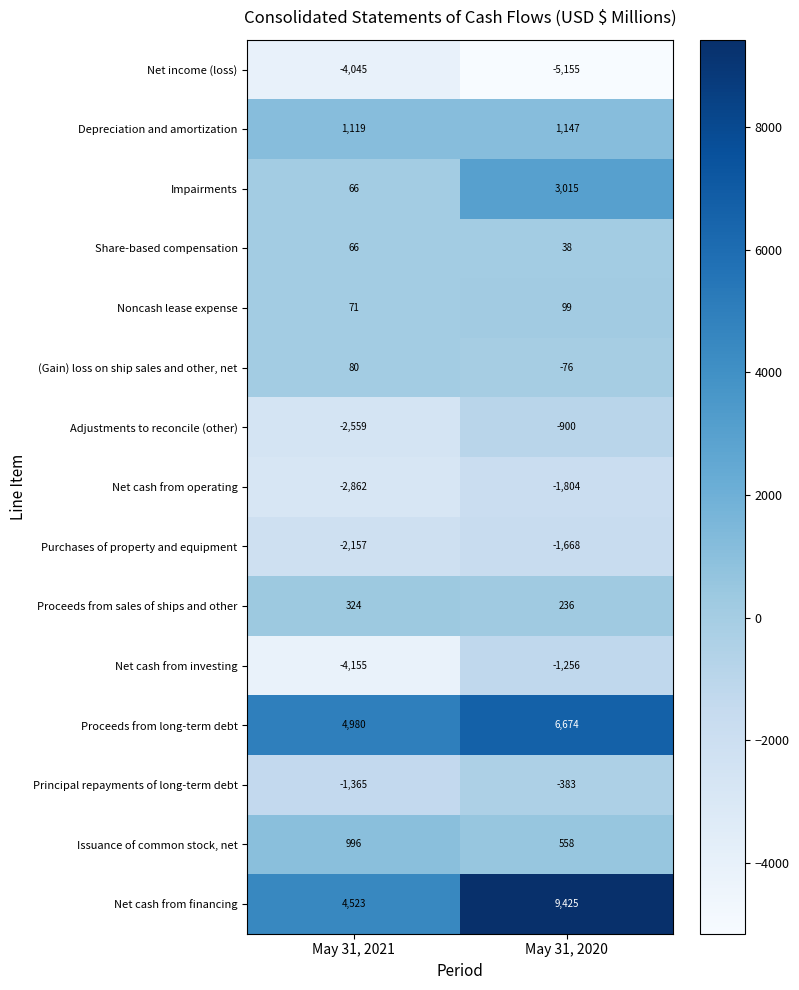

At which category is the sum across all series the highest?

May 31, 2020